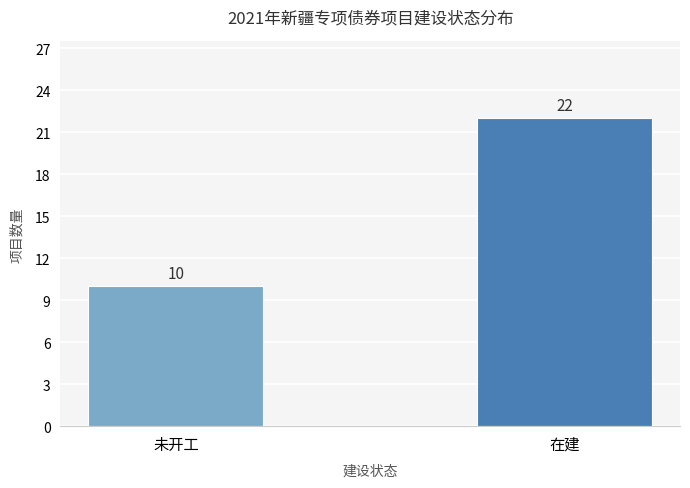

List the labels in order of value, largest first.

在建, 未开工